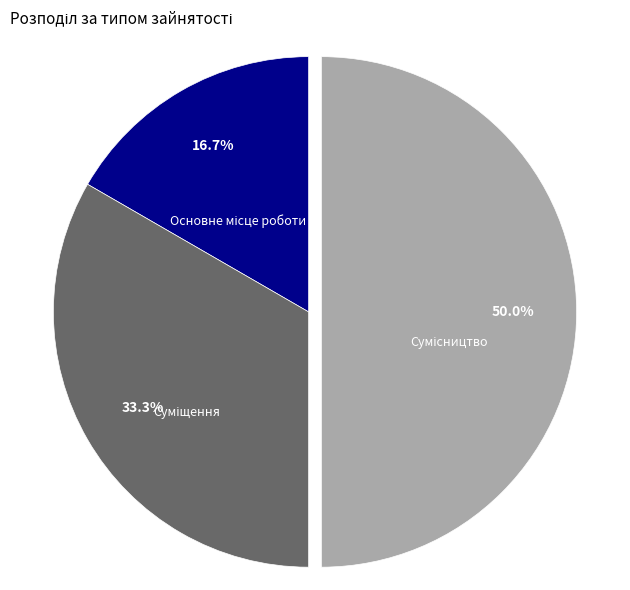

The Суміщення slice represents 21% of the pie. True or false?

False